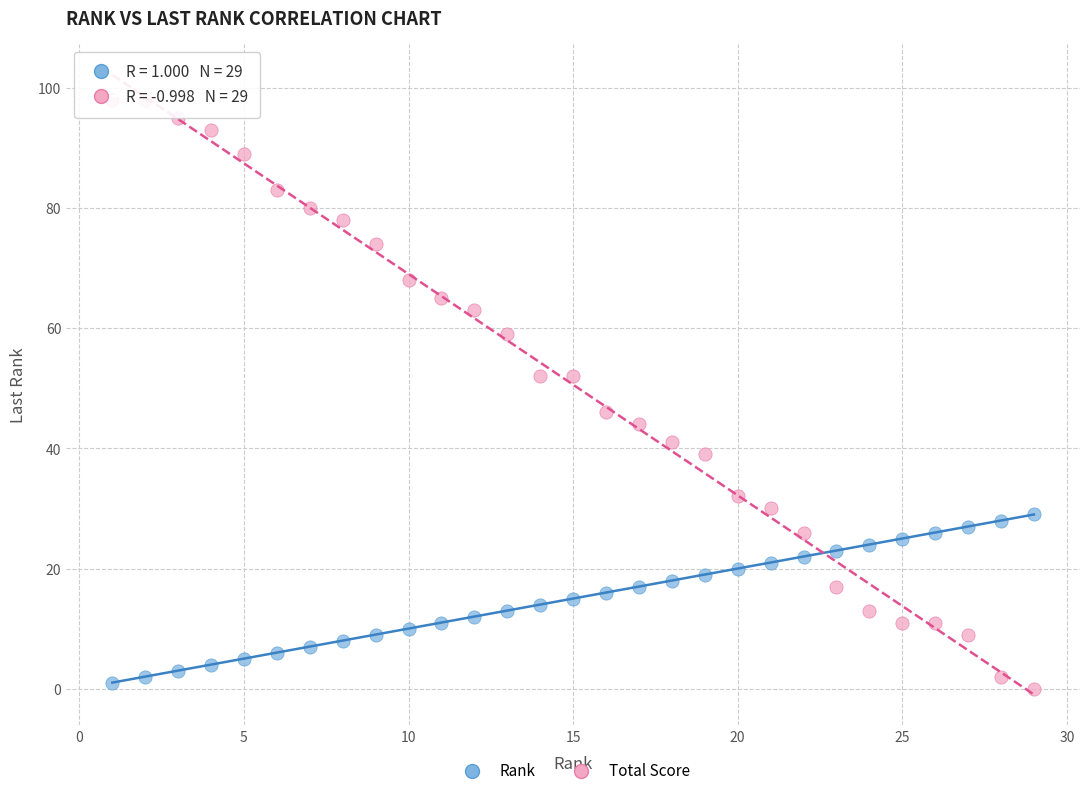

Across all data points, what is the range of Y values (max minus min)?

98